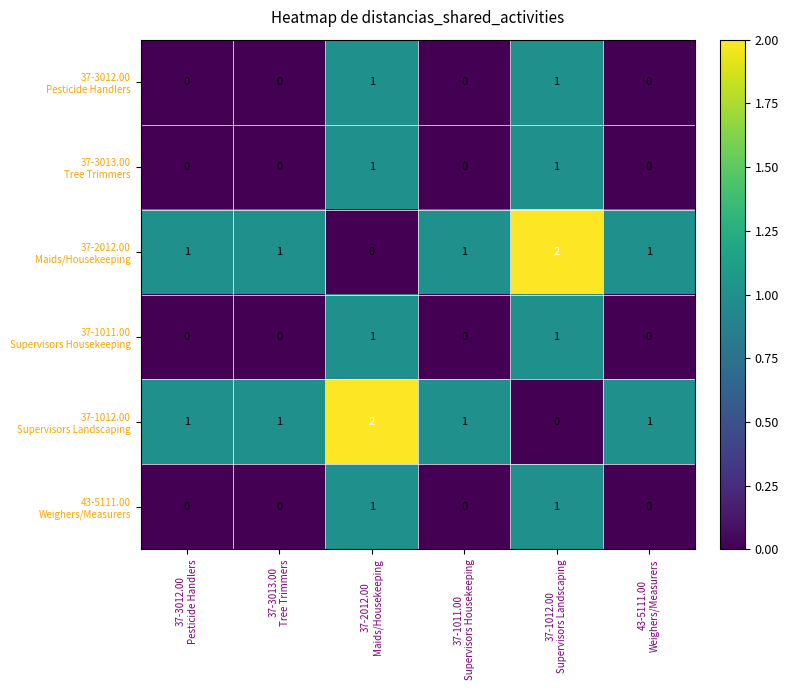

Which series has the widest spread of values?

37-2012.00 Maids/Housekeeping